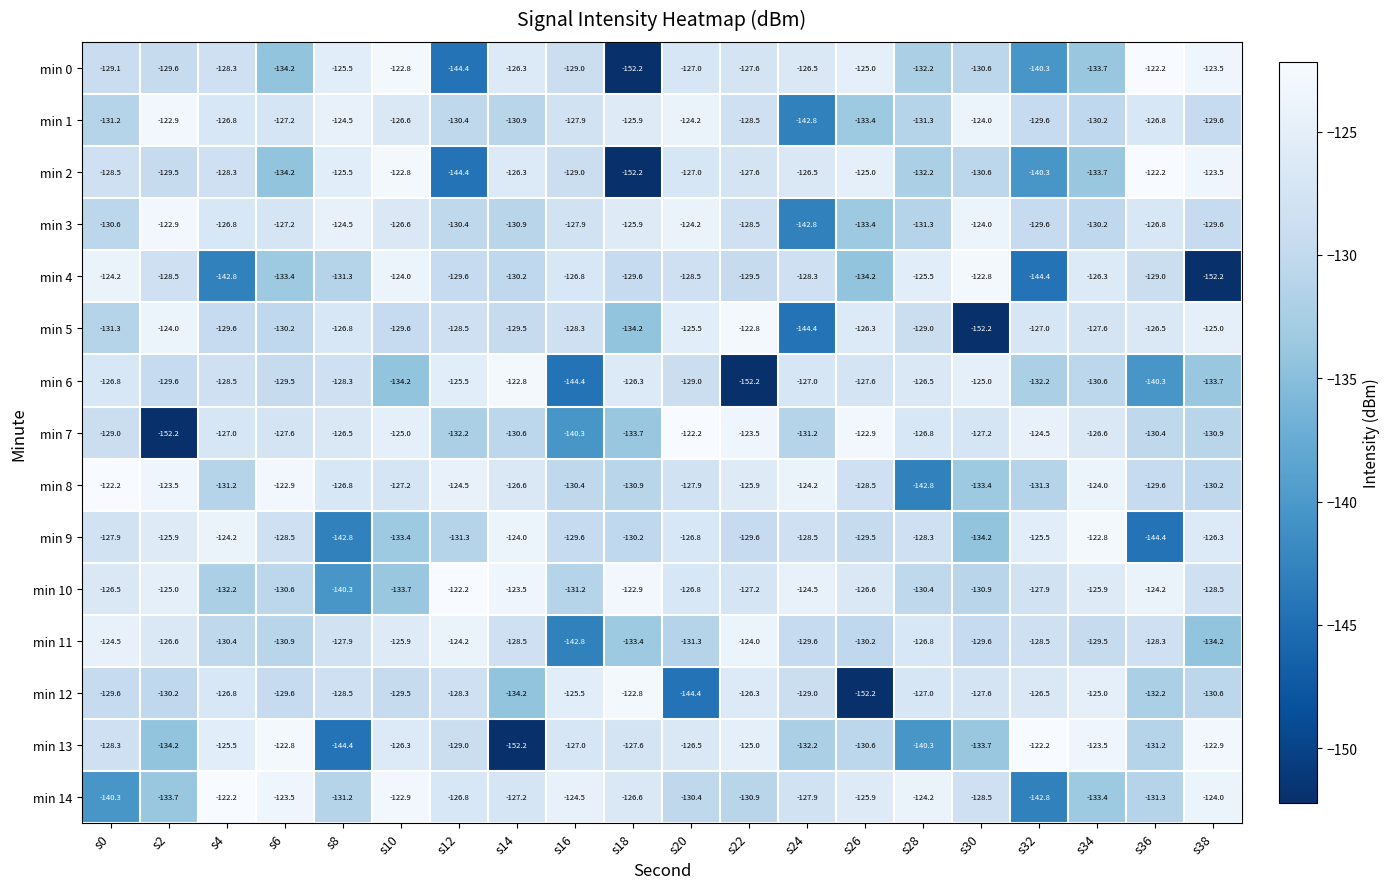

Rank the categories by min 13 value from lowest to highest.

s14, s8, s28, s2, s30, s24, s36, s26, s12, s0, s18, s16, s20, s10, s4, s22, s34, s38, s6, s32